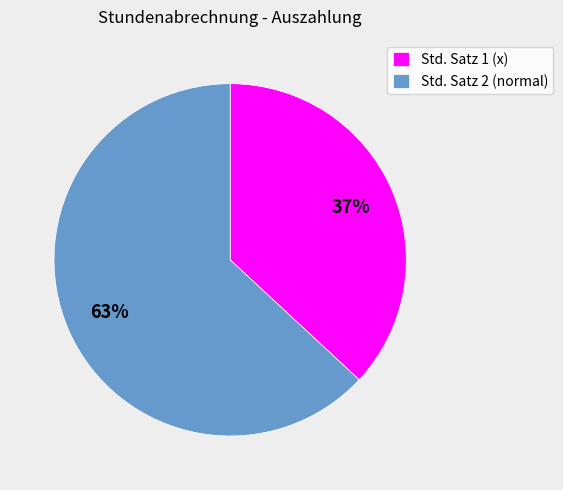

Is there any slice that represents more than half of the pie?

Yes